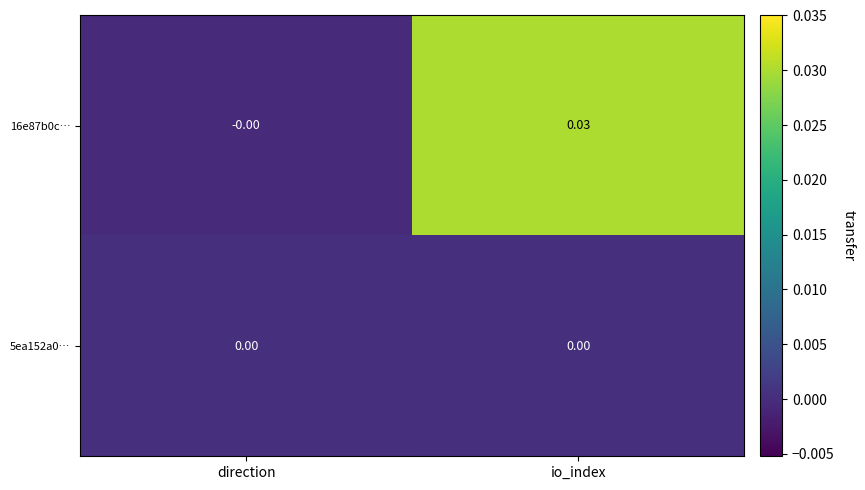

Count the number of categories in the chart.

2